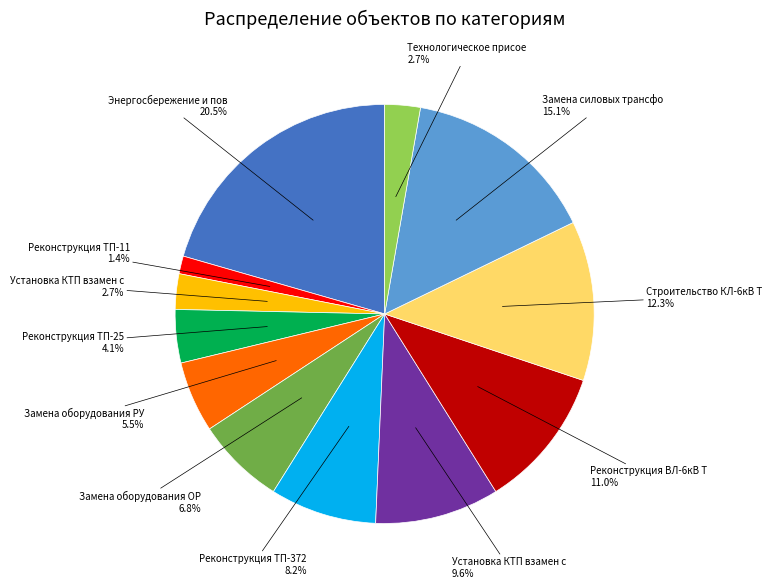

Does any single category account for the majority?

No